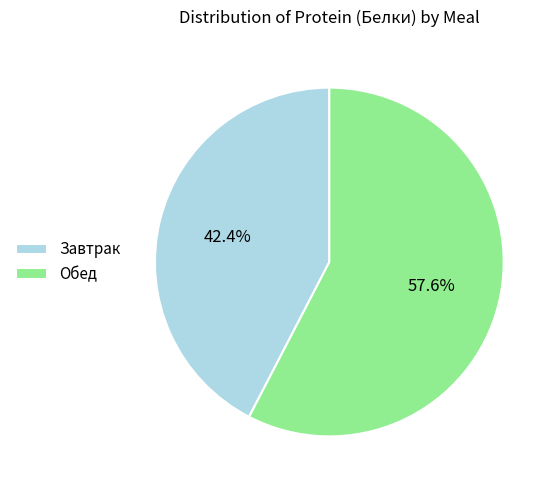

What percentage is the Завтрак slice, to the nearest percent?

42%